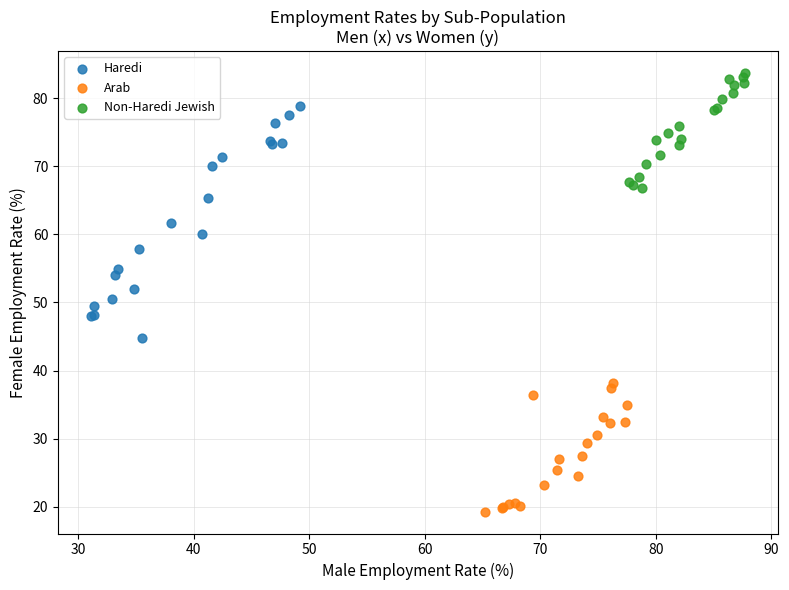

Which series contains the highest Y value?

Non-Haredi Jewish